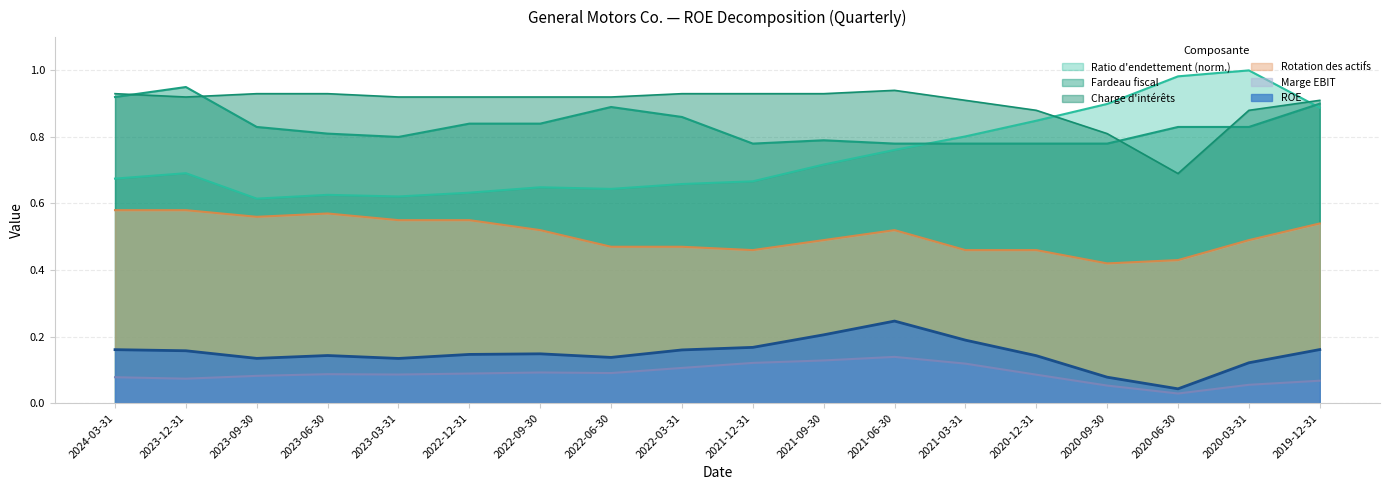

What is the sum of the Fardeau fiscal values at 2021-03-31 and 2021-12-31?

1.6